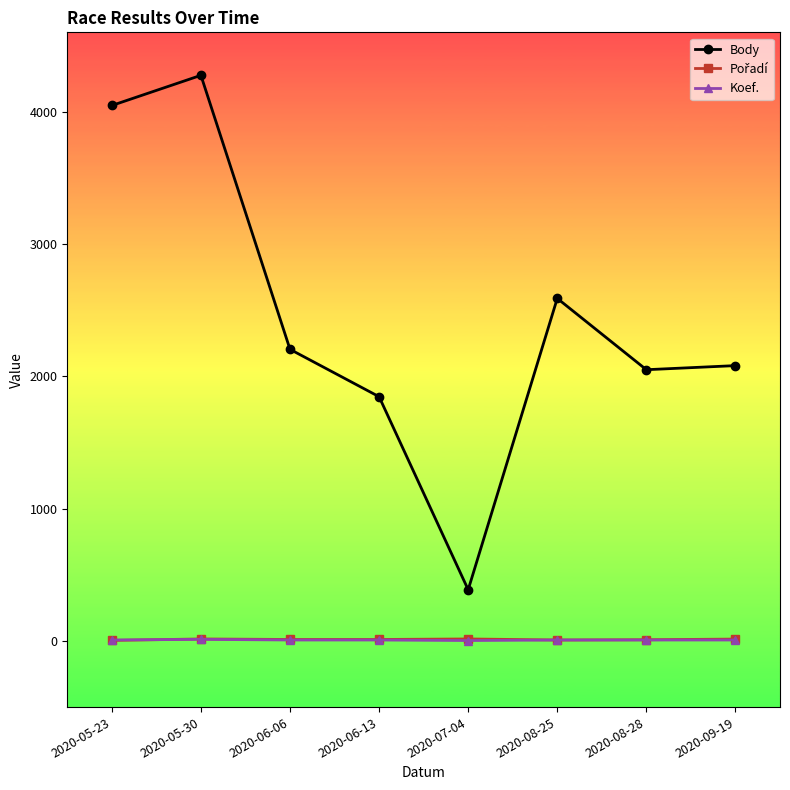

What is the maximum value for Body?

4275